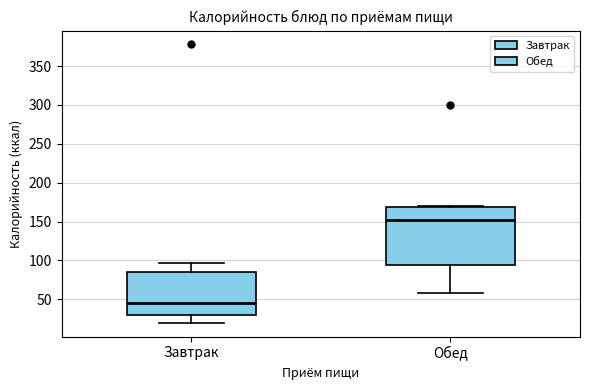

Reading left to right, read every box against the y-axis: the position of its median line, the range the box covers, and the ends of its whiskers. The values are not printed on the chart, so give them approximately, as read against the axis.

Завтрак: median 45, box 30 to 85, whiskers 20 to 95
Обед: median 150, box 95 to 170, whiskers 60 to 170 (just above the box's upper edge)